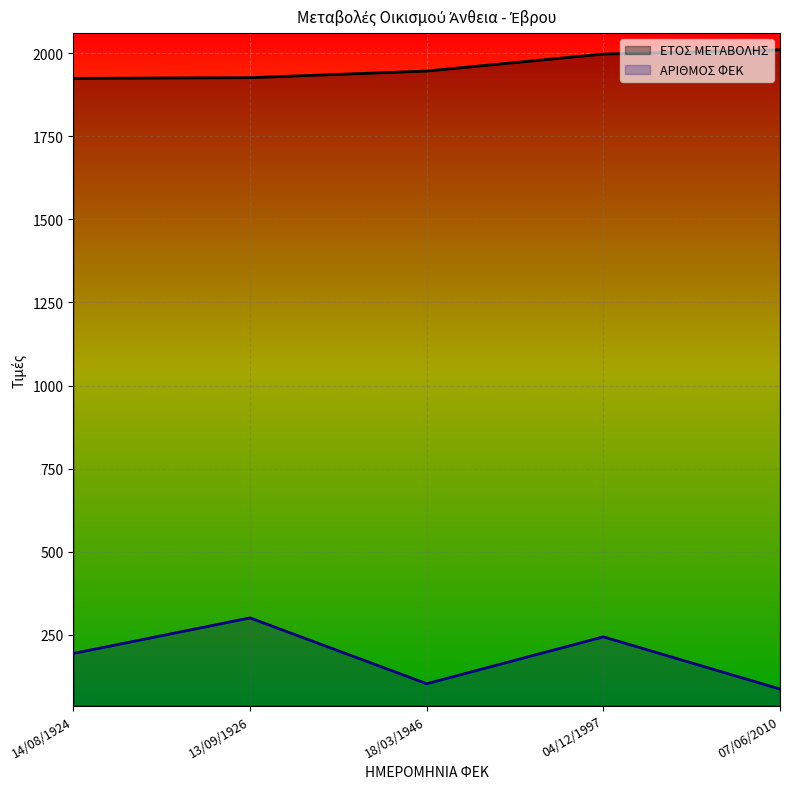

What is the label of the 2nd point from the left?

13/09/1926